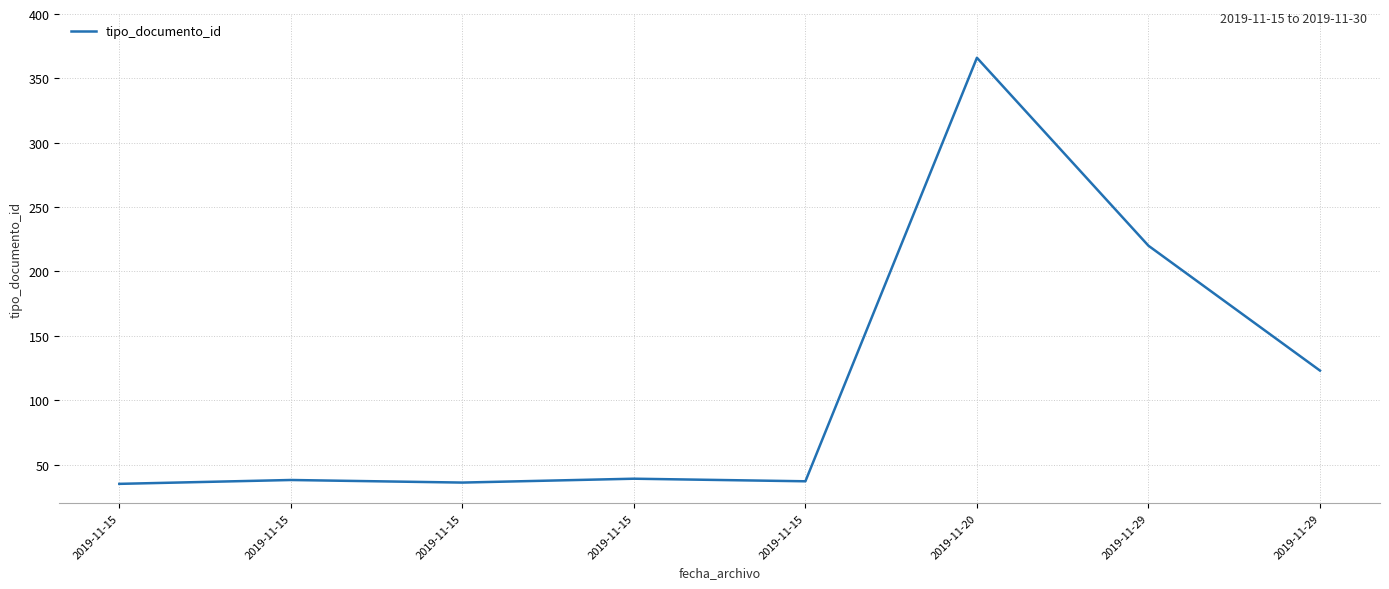

At which category does the data reach its first local valley?

2019-11-15